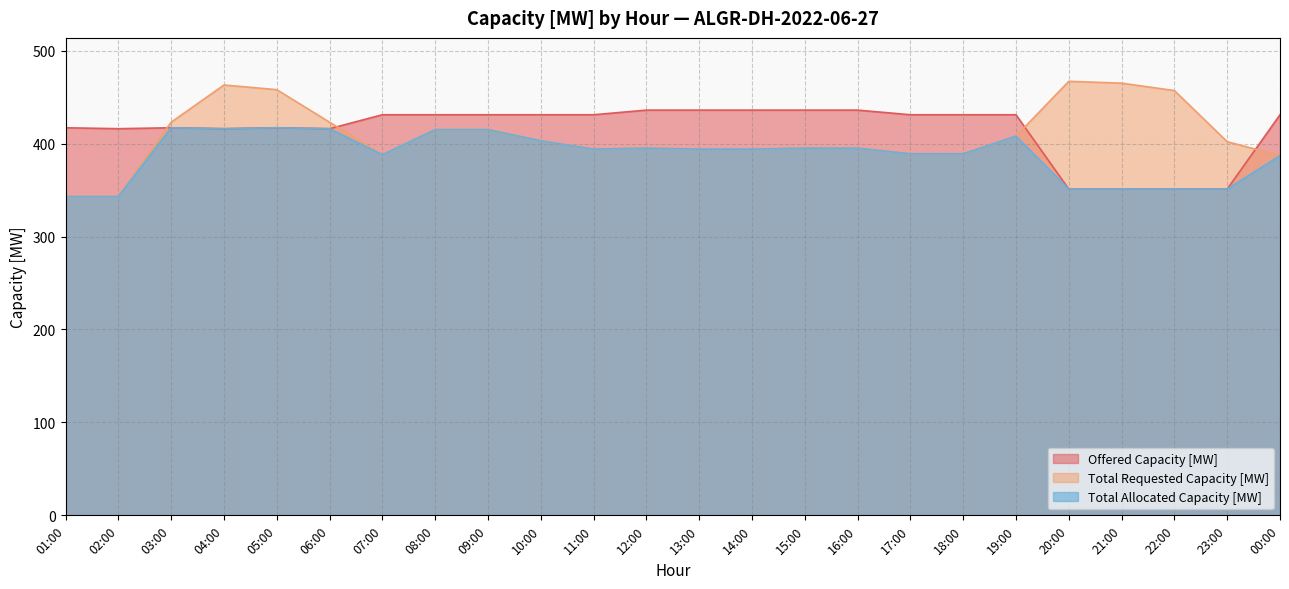

Rank the series at 12:00 from highest to lowest value.

Offered Capacity [MW], Total Requested Capacity [MW], Total Allocated Capacity [MW]